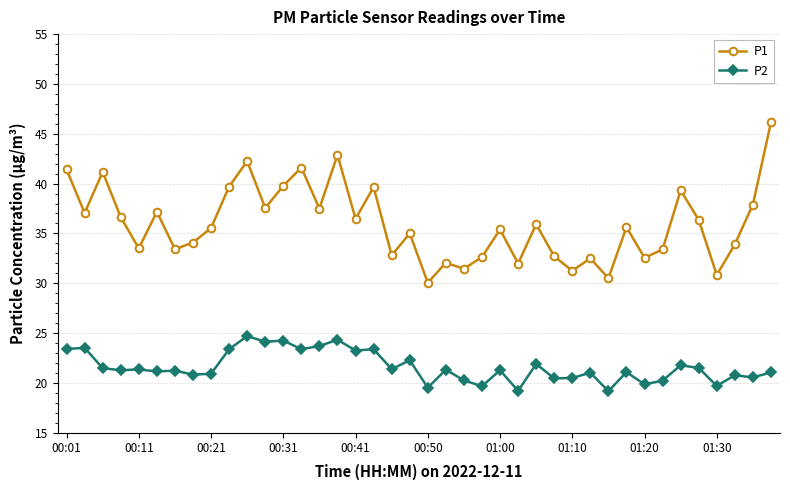

Which series has the largest range (max minus min)?

P1